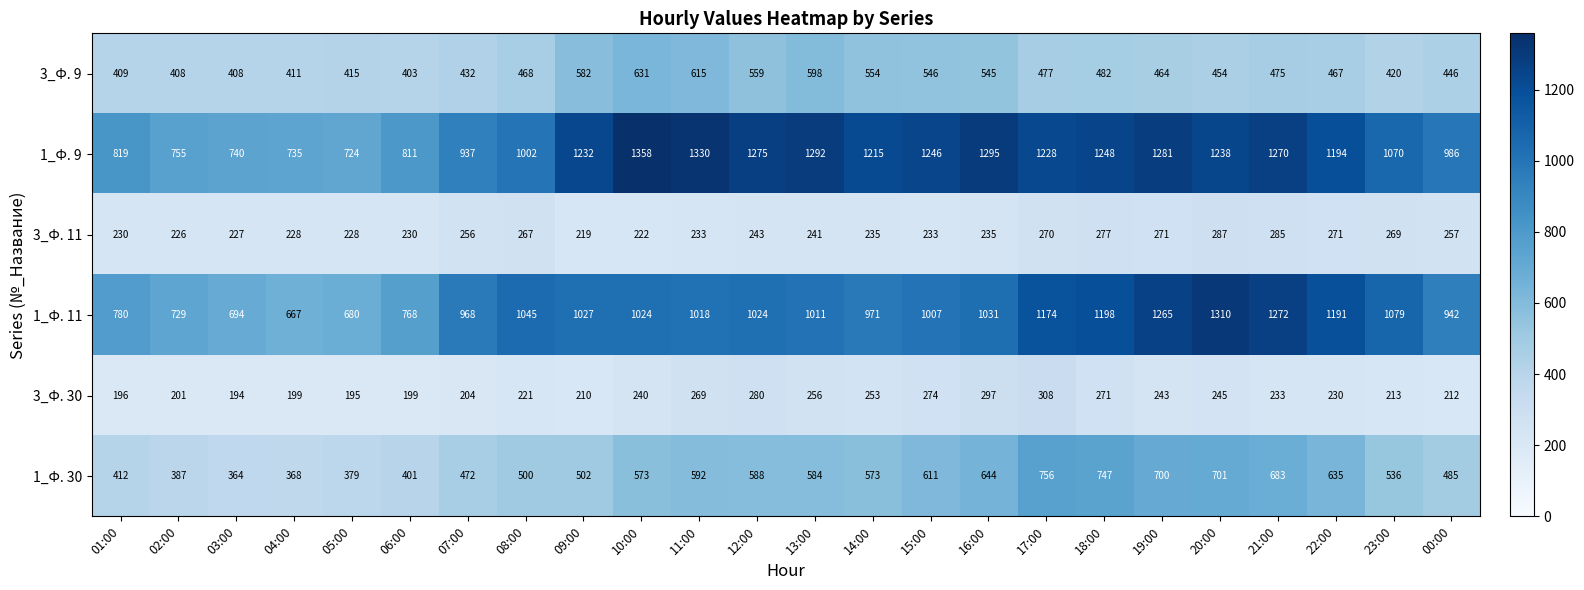

What is the total value across all series at 16:00?

4047